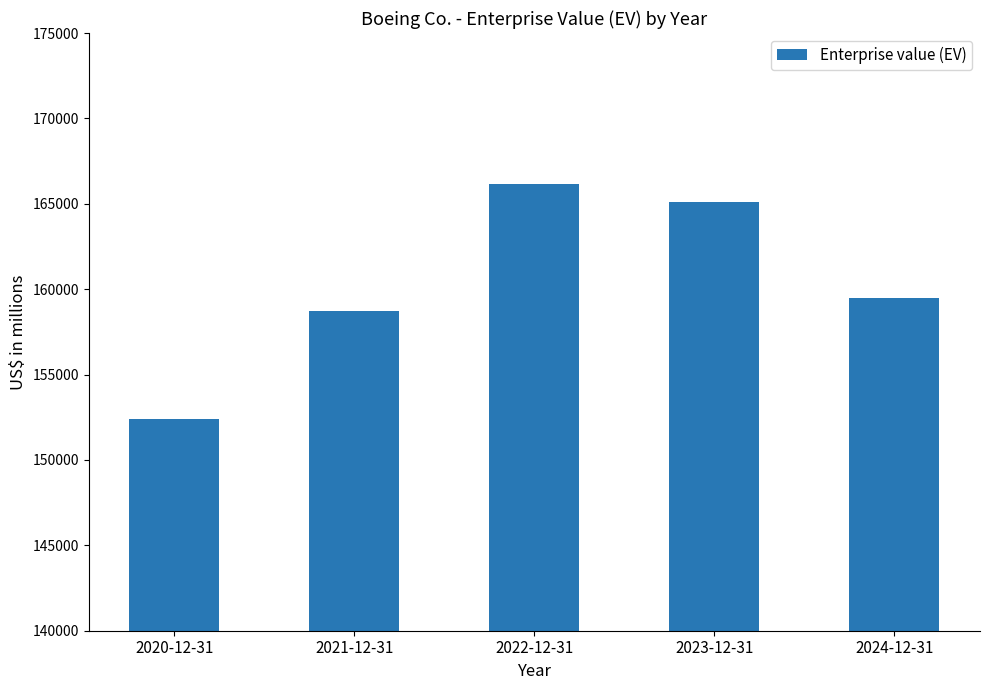

List the labels in order of value, largest first.

2022-12-31, 2023-12-31, 2024-12-31, 2021-12-31, 2020-12-31